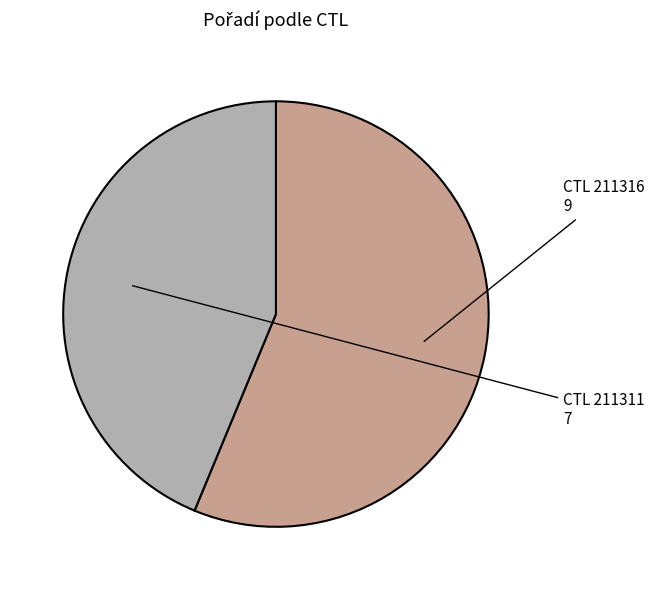

Is there a majority slice in this chart?

Yes